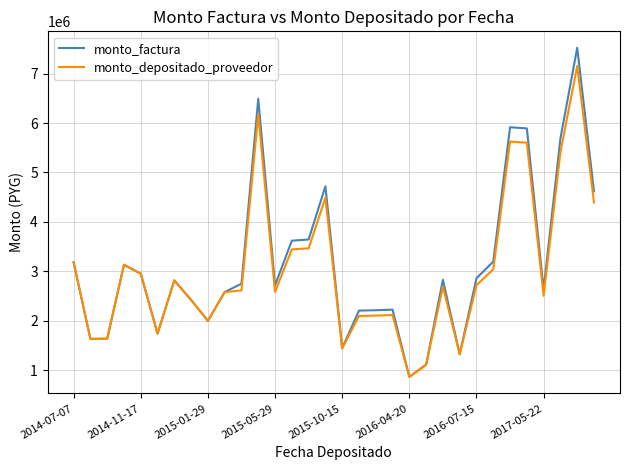

List the series in order of their overall mean, highest first.

monto_factura, monto_depositado_proveedor